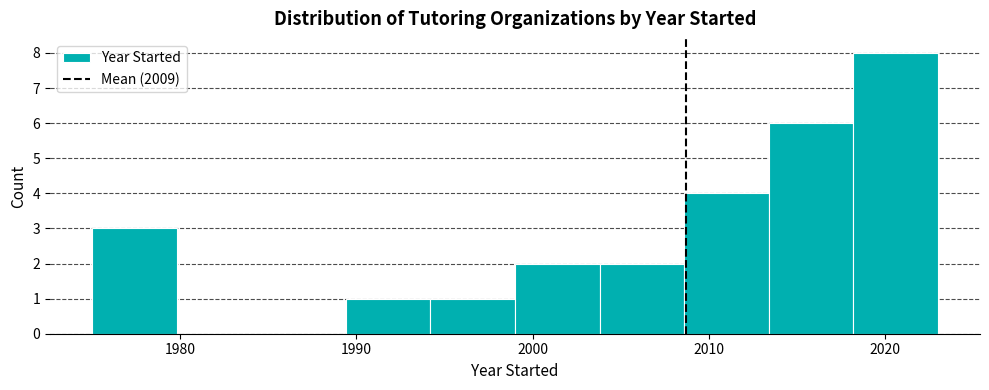

Reading left to right, list every bar in this chart as the range it spans on the x-axis followed by its height. Neither the bar edges nor the heights are printed on the chart, so give them approximately, as read against the axes.

1975.0 to 1979.8: 3
1979.8 to 1984.6: 0
1984.6 to 1989.4: 0
1989.4 to 1994.2: 1
1994.2 to 1999.0: 1
1999.0 to 2003.8: 2
2003.8 to 2008.6: 2
2008.6 to 2013.4: 4
2013.4 to 2018.2: 6
2018.2 to 2023.0: 8